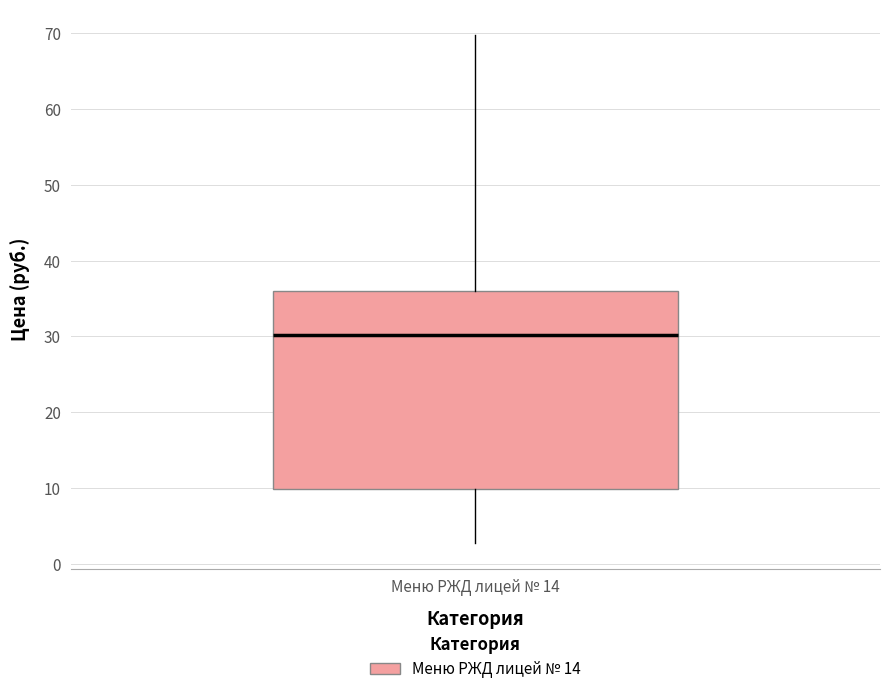

Transcribe this box plot: give where the median line is, the range the box spans, and where the two whiskers end, as read against the y-axis. The values are not printed on the chart, so give them approximately, as read against the axis.

median 30, box 10 to 36, whiskers 3 to 70